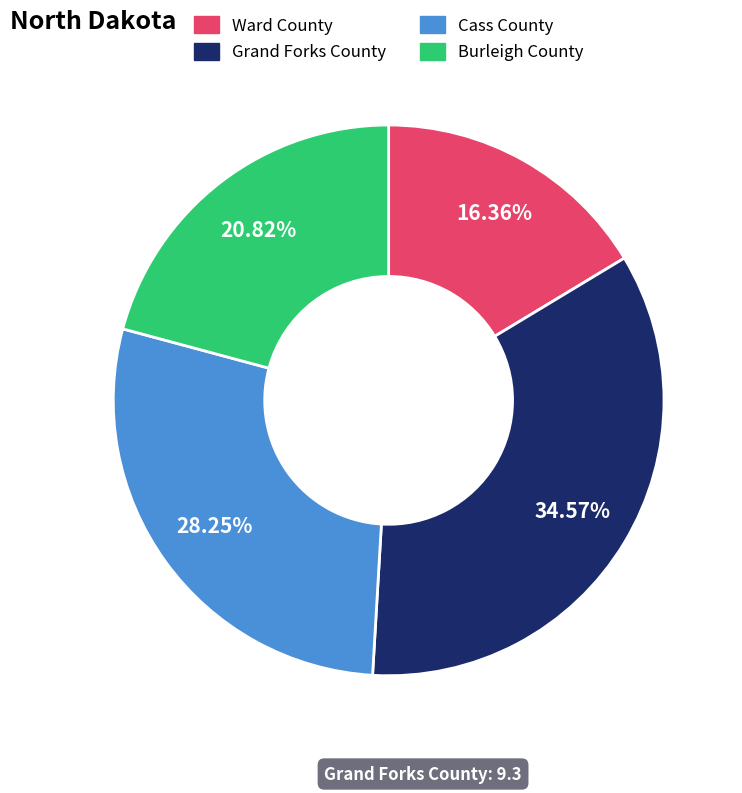

Is Ward County the majority of the pie?

No